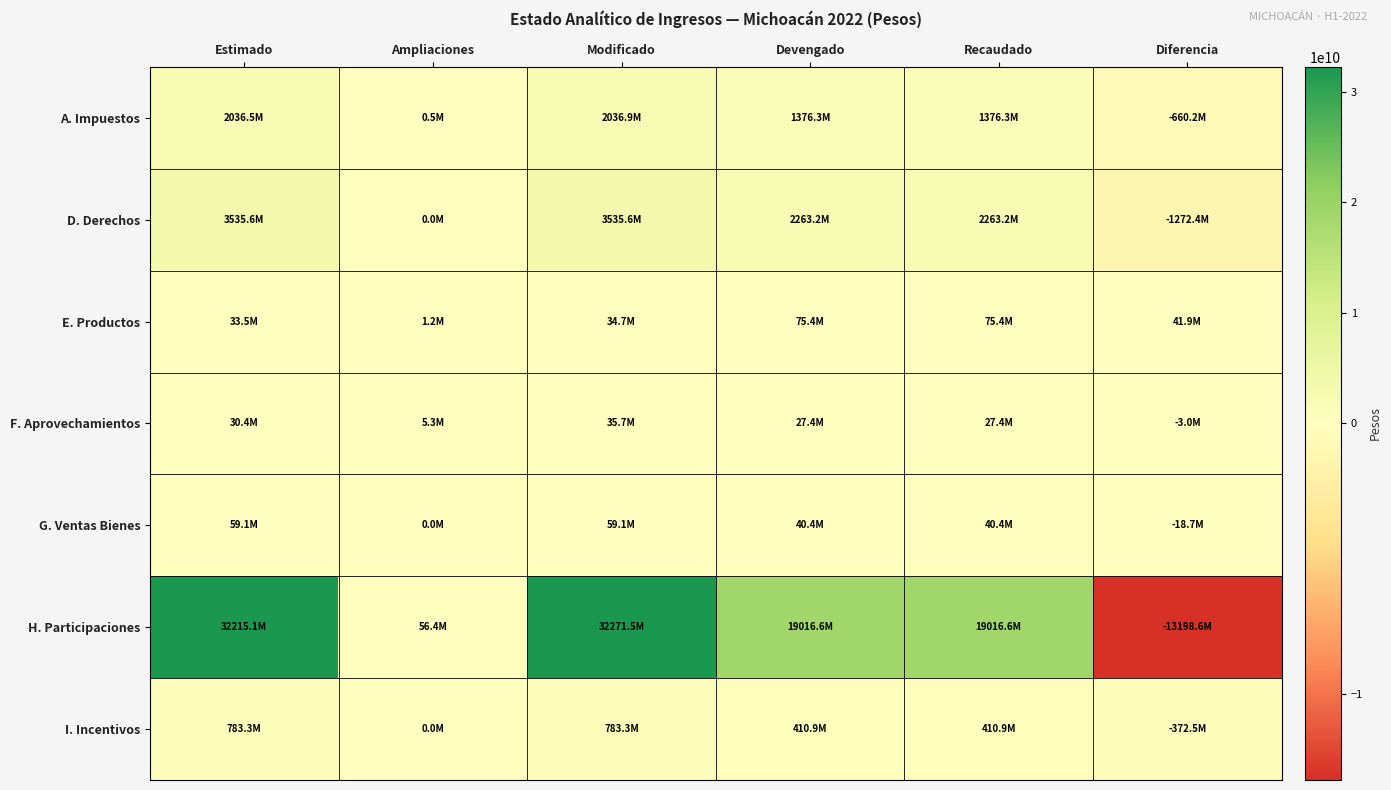

What is the spread (max minus min) of values at Recaudado?

18989162010